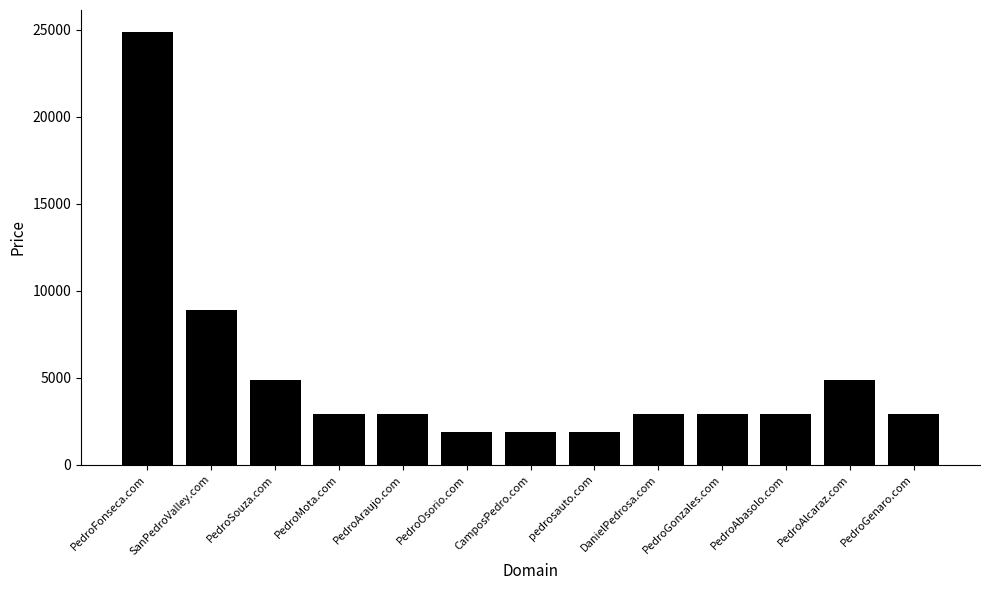

Between pedrosauto.com and PedroAbasolo.com, which is larger?

PedroAbasolo.com